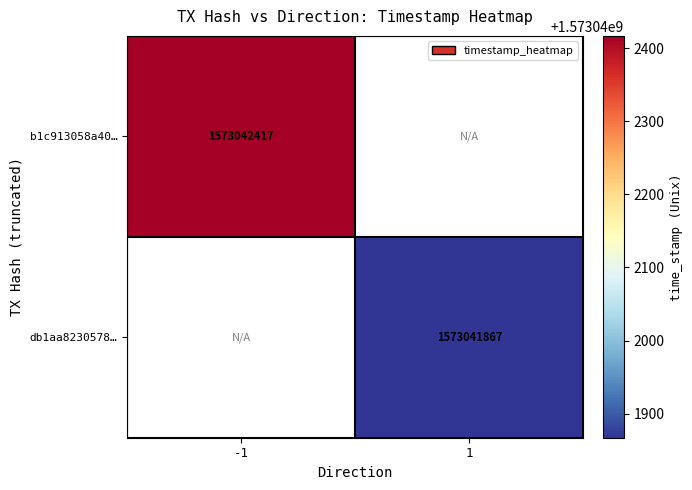

Between direction and time_stamp, which is larger?

time_stamp